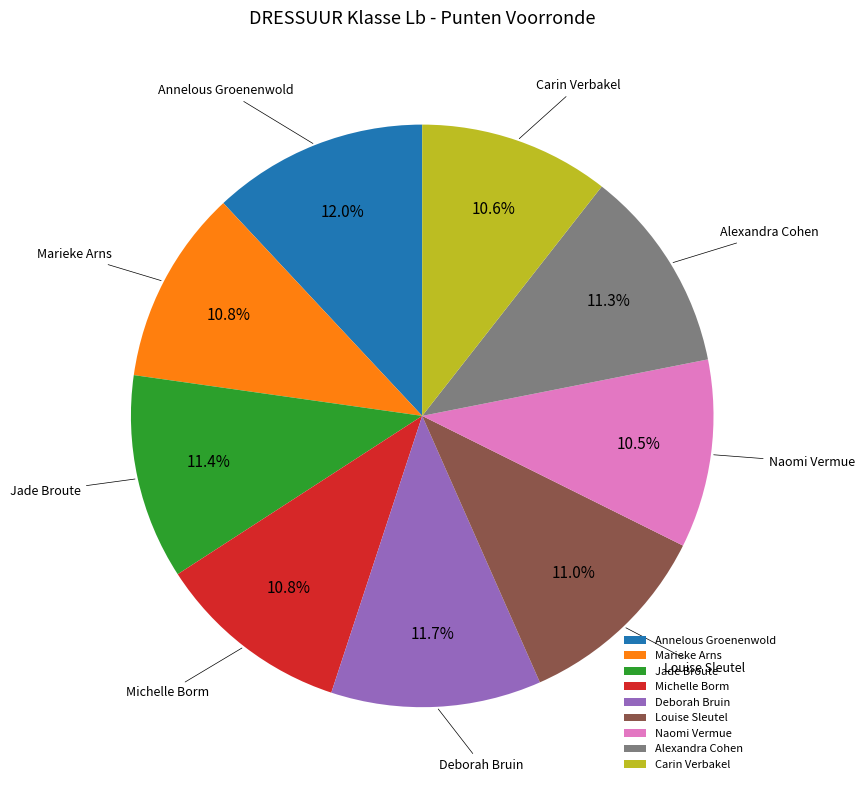

Approximately how many times larger is the value at Naomi Vermue compared to Marieke Arns?

1.0